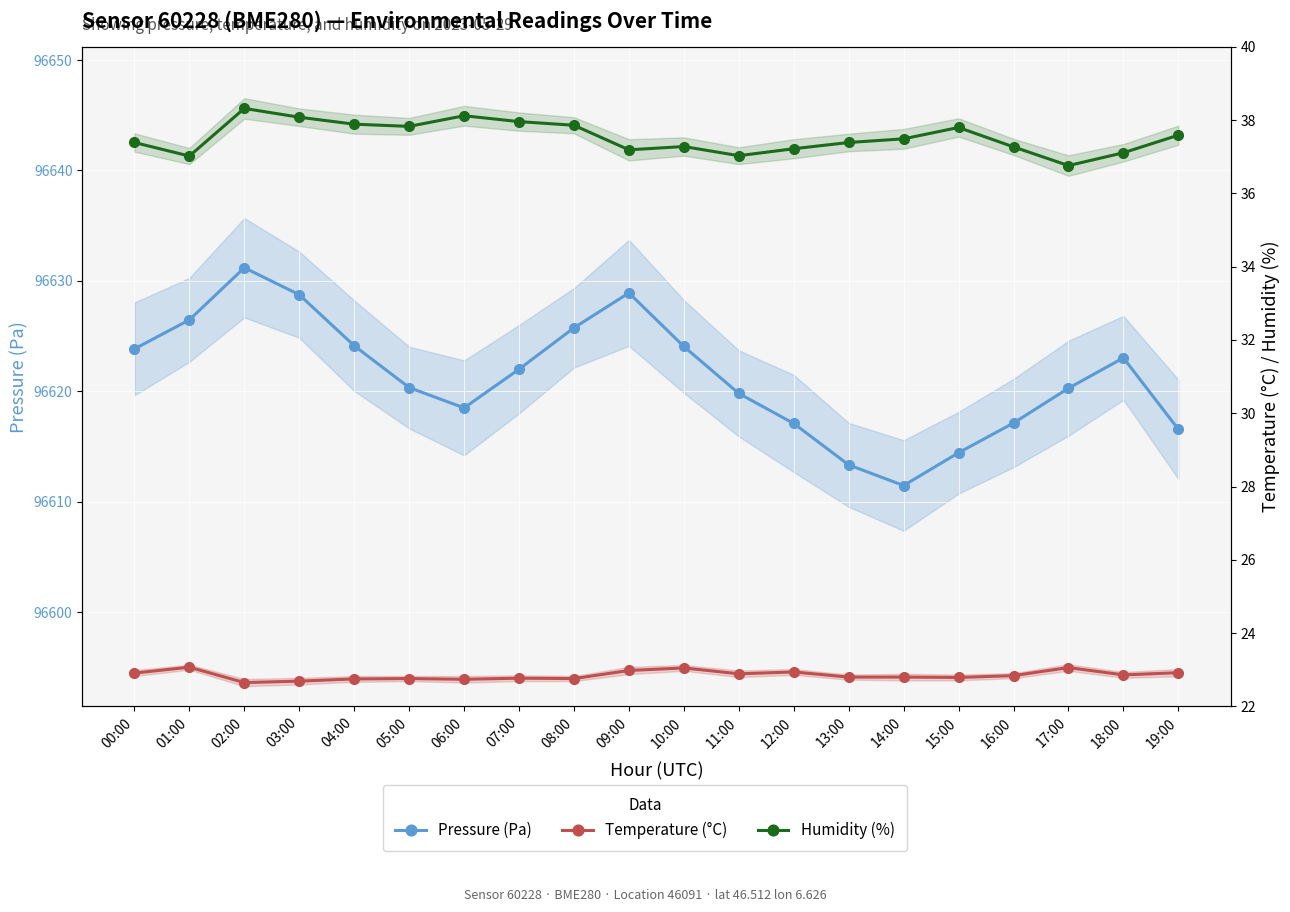

List the labels in order of Pressure (Pa) value, smallest first.

14:00, 13:00, 15:00, 19:00, 12:00, 16:00, 06:00, 11:00, 17:00, 05:00, 07:00, 18:00, 00:00, 10:00, 04:00, 08:00, 01:00, 03:00, 09:00, 02:00